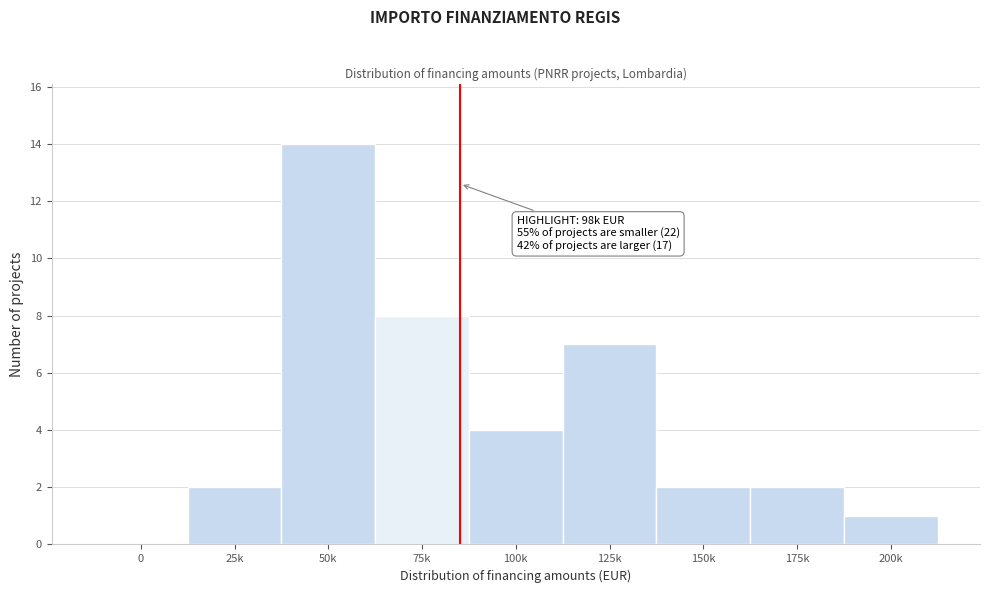

Reading left to right, list all the values displayed in this chart.

0=0	25k=2	50k=14	75k=8	100k=4	125k=7	150k=2	175k=2	200k=1